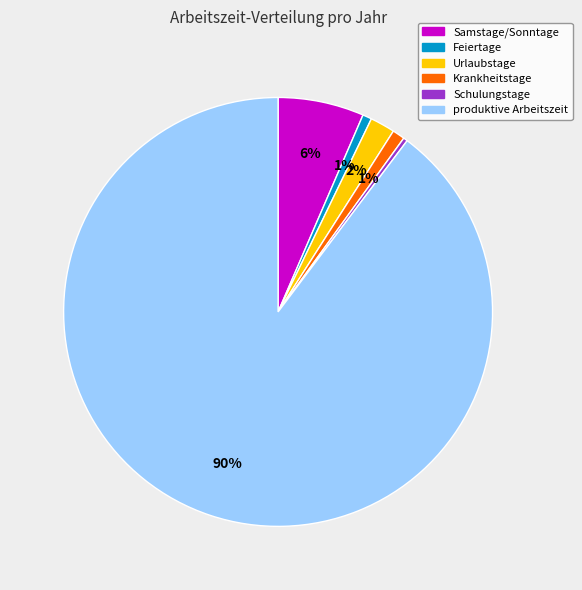

The Schulungstage slice represents 12% of the pie. True or false?

False